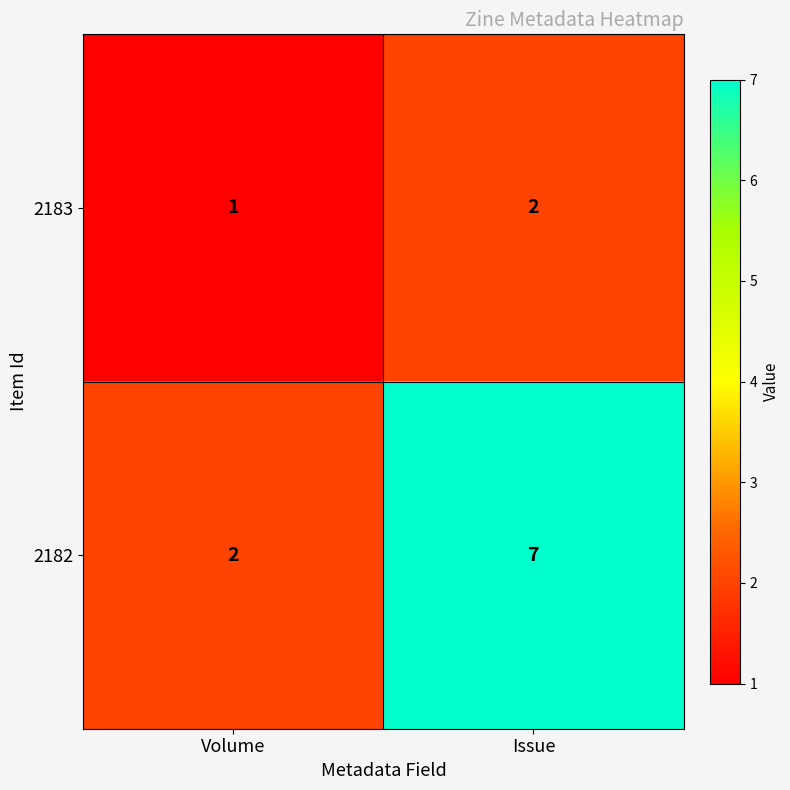

How many categories are shown in the chart?

2